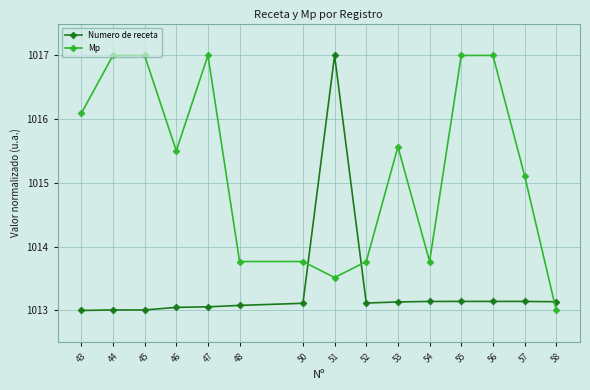

Where is the first local minimum for Mp?

46